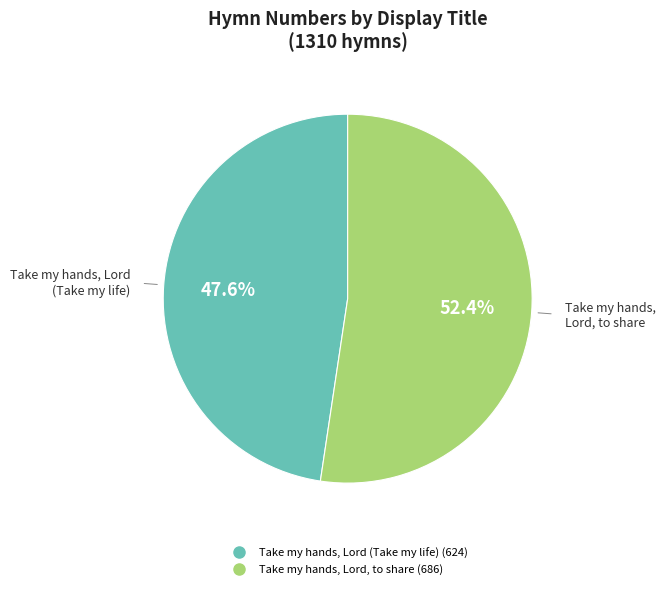

Is there any slice that represents more than half of the pie?

Yes